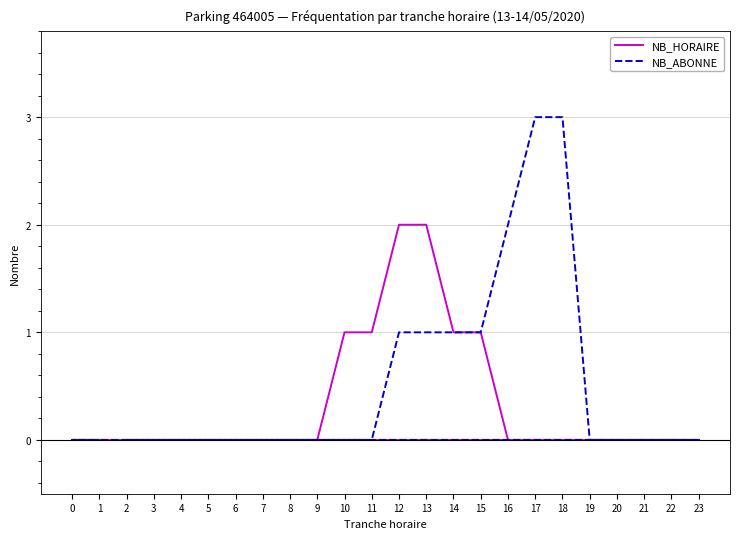

How many distinct data groups are displayed?

2